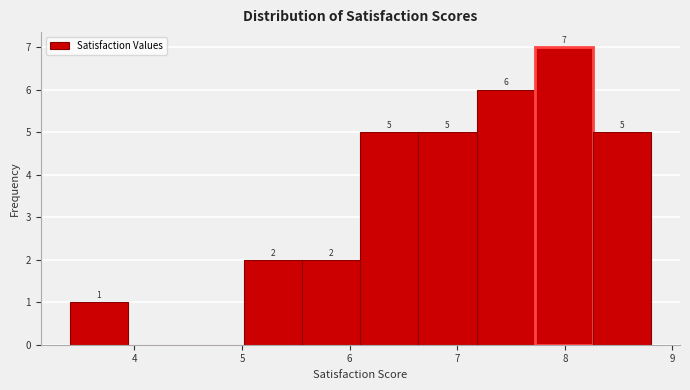

Which range on the x-axis has the tallest bar?

7.72 to 8.26